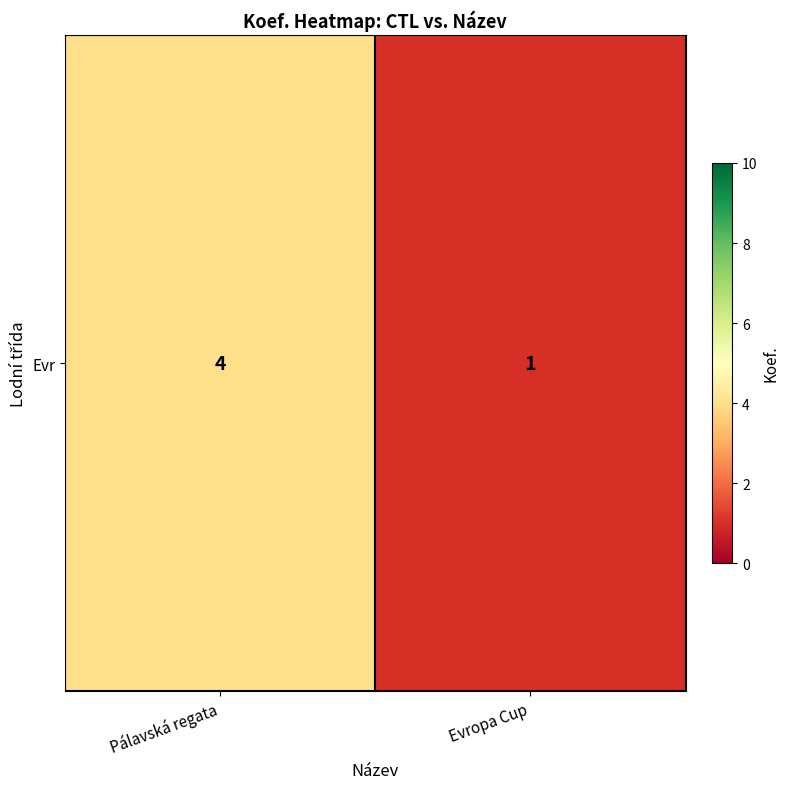

Which label corresponds to the largest value in the chart?

Pálavská regata